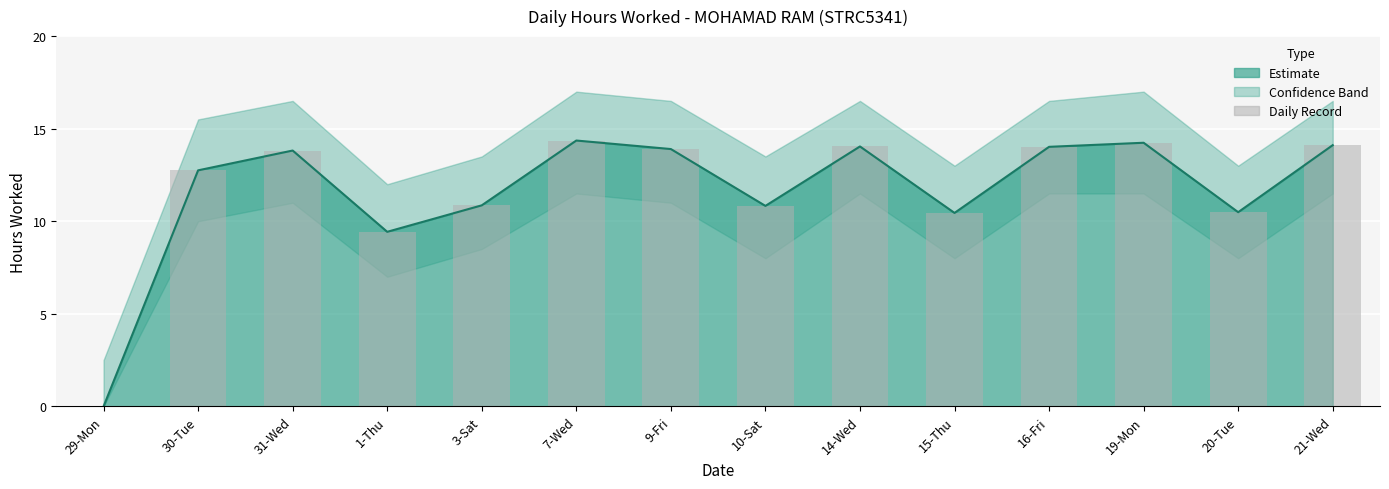

What value does the data have at 14-Wed?

14.0